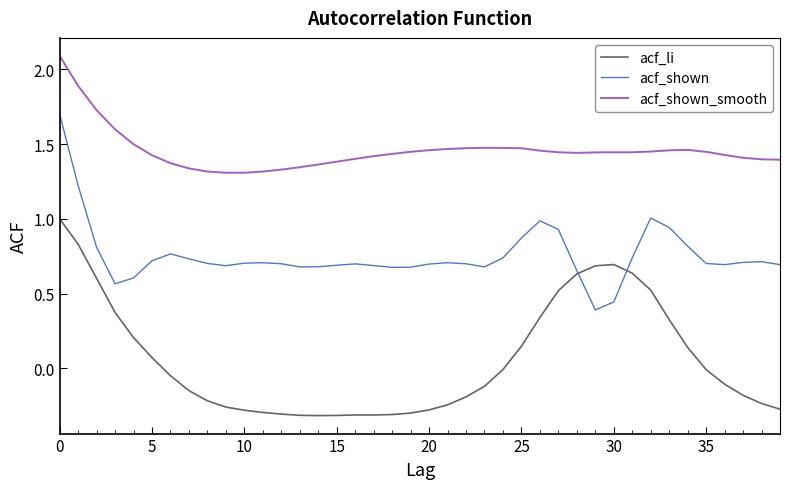

True or false: acf_shown_smooth and acf_shown cross at least once.

False